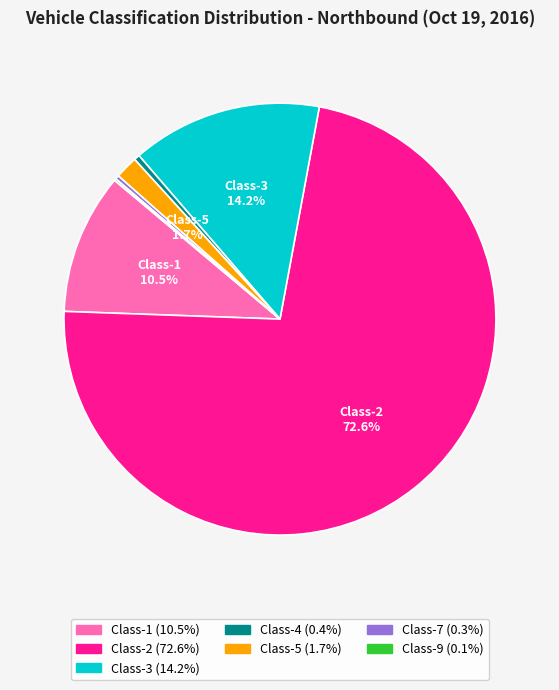

Is the sum of Class-4 (0.4%) and Class-7 (0.3%) greater than half?

No